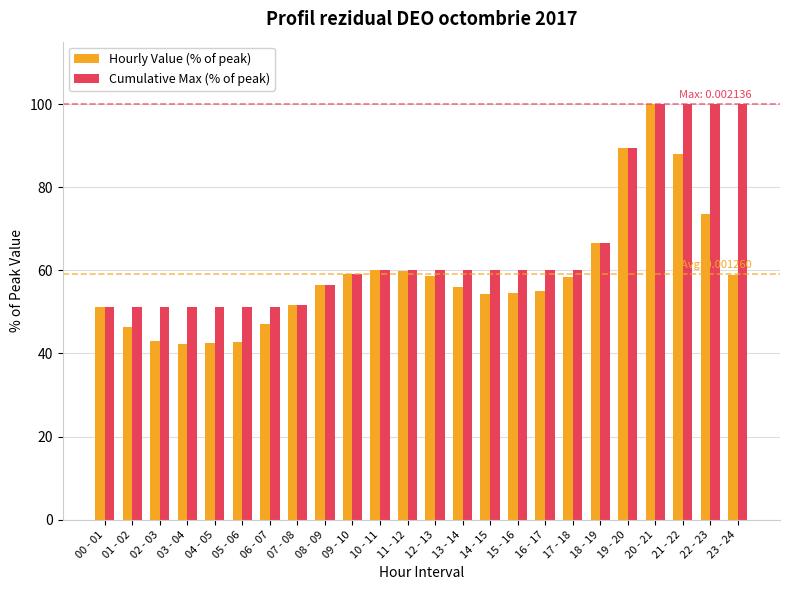

What is the label of the 17th bar from the right?

07 - 08